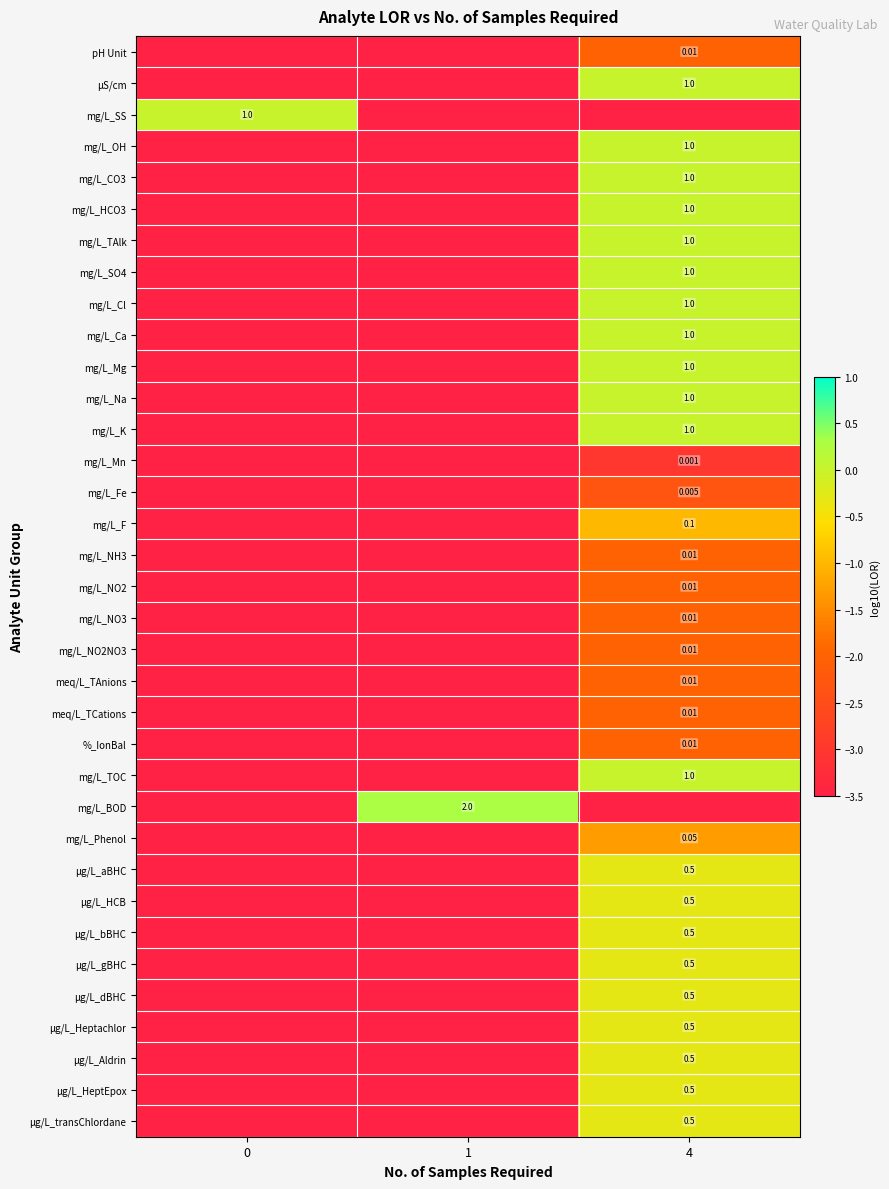

Is the value of mg/L_Cl at 4 greater than the value of mg/L_BOD at 1?

No